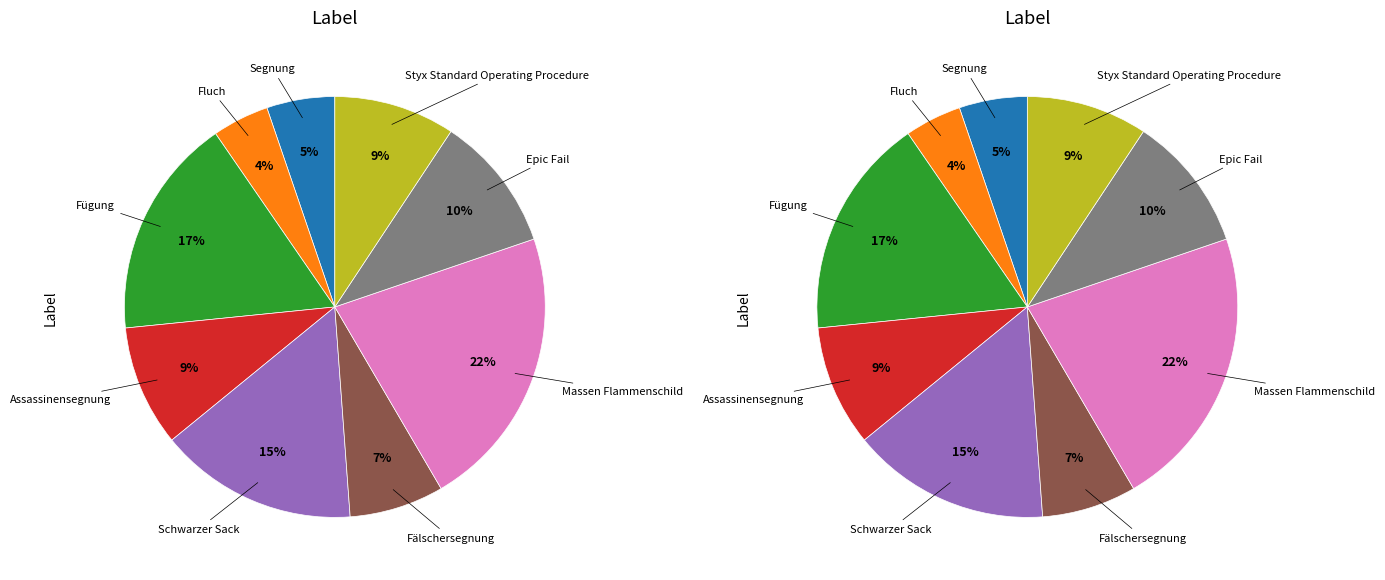

True or false: Massen Flammenschild accounts for 15% of the total.

False